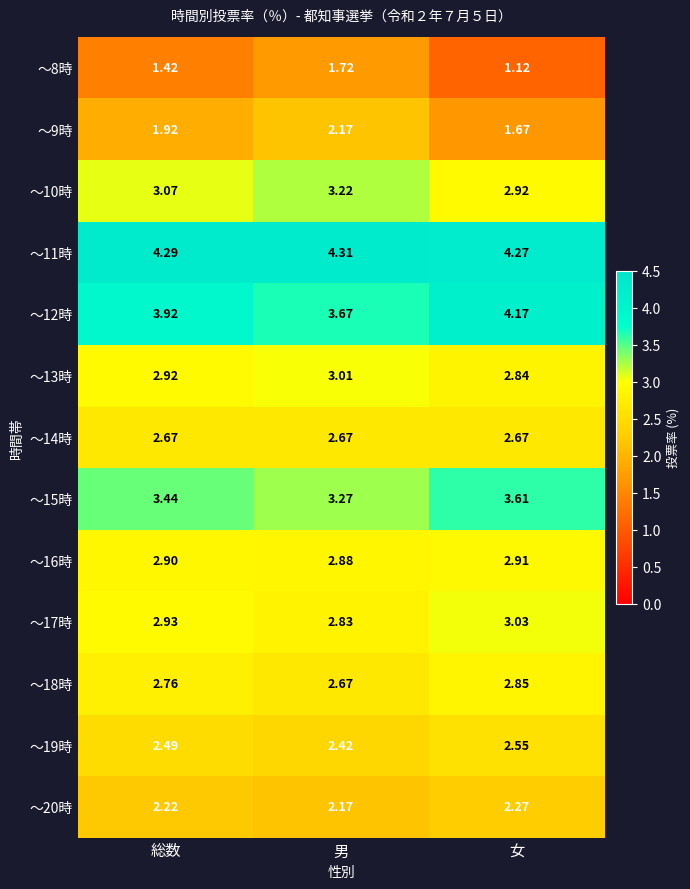

At which label is ～20時 closest to 2?

男